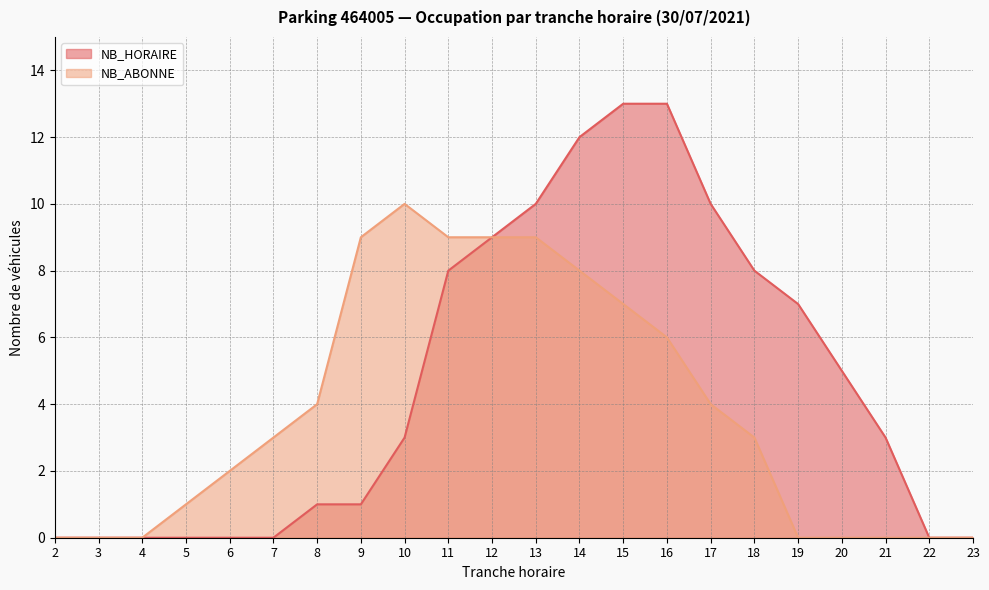

How many interior local peaks does the NB_ABONNE series have?

1